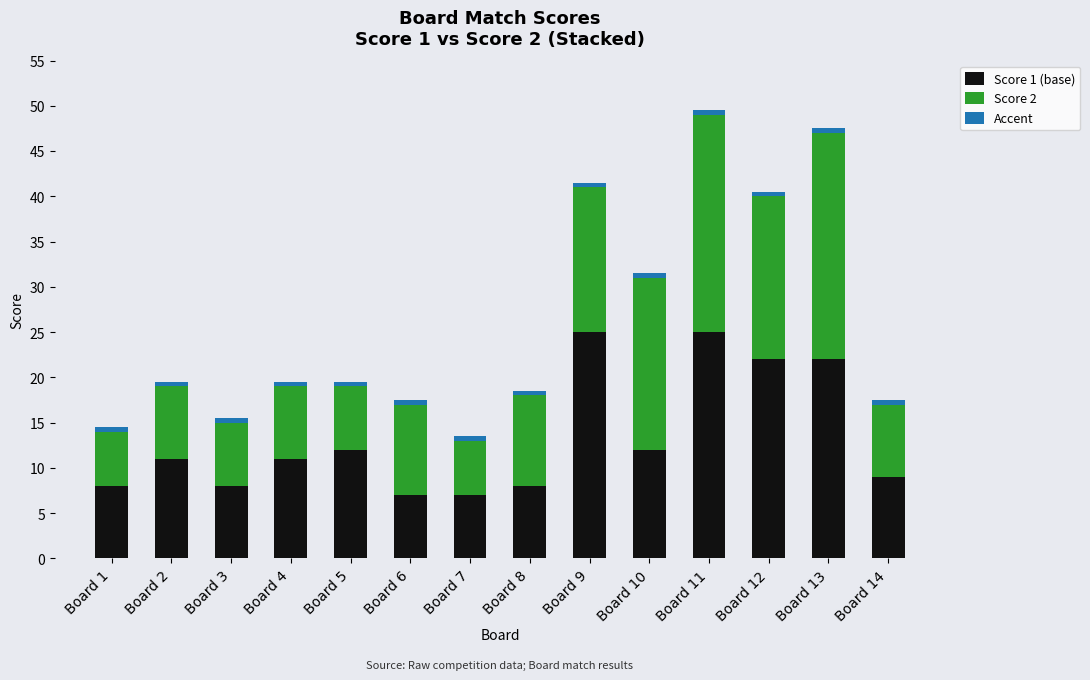

Between Board 5 and Board 11, which is larger?

Board 11